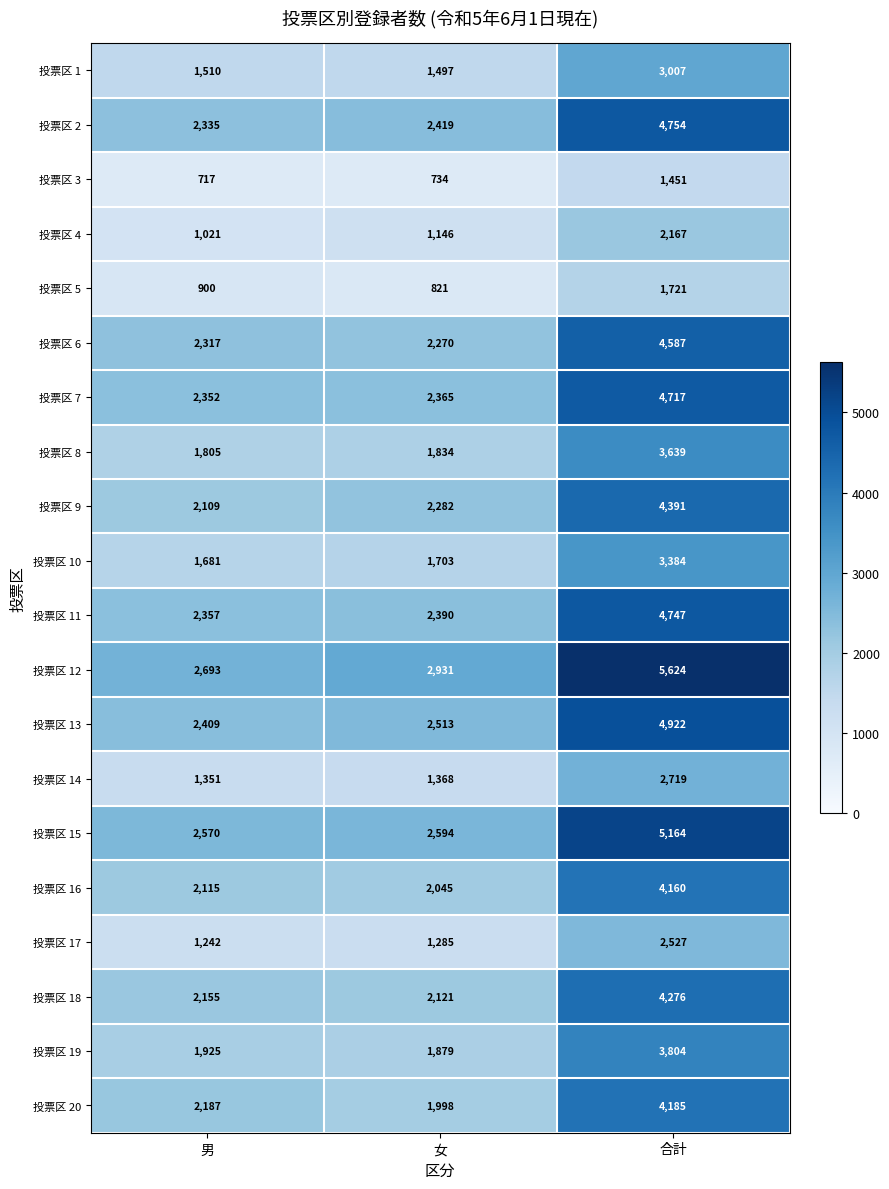

What is the difference between the second highest and minimum values in the 投票区 18 series?

34